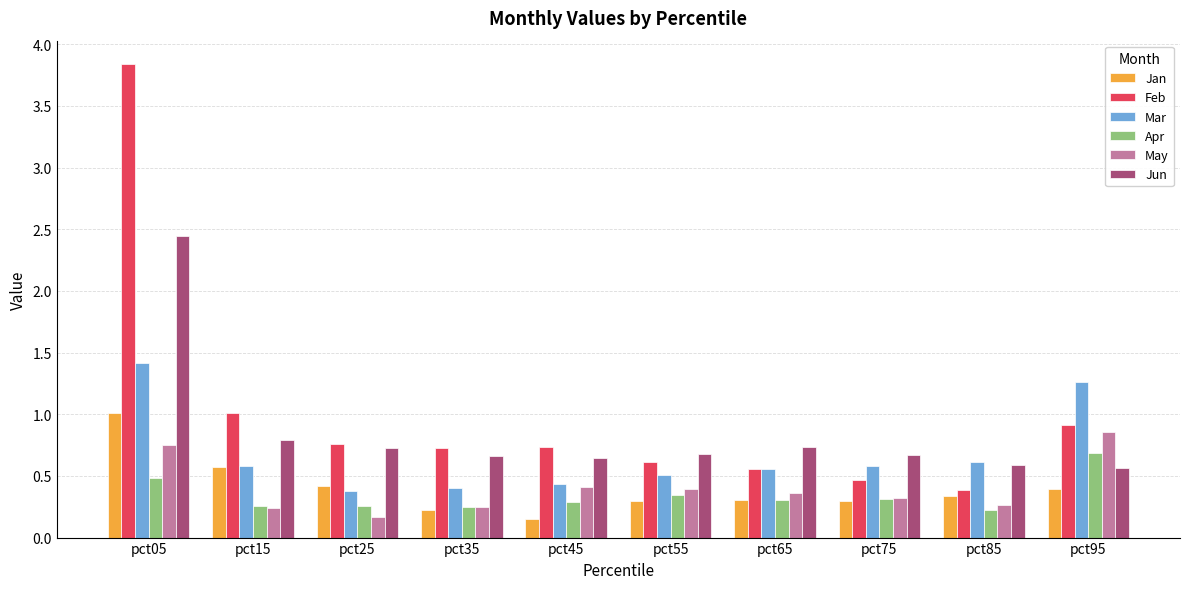

What is the sum of all Feb values?

10.0